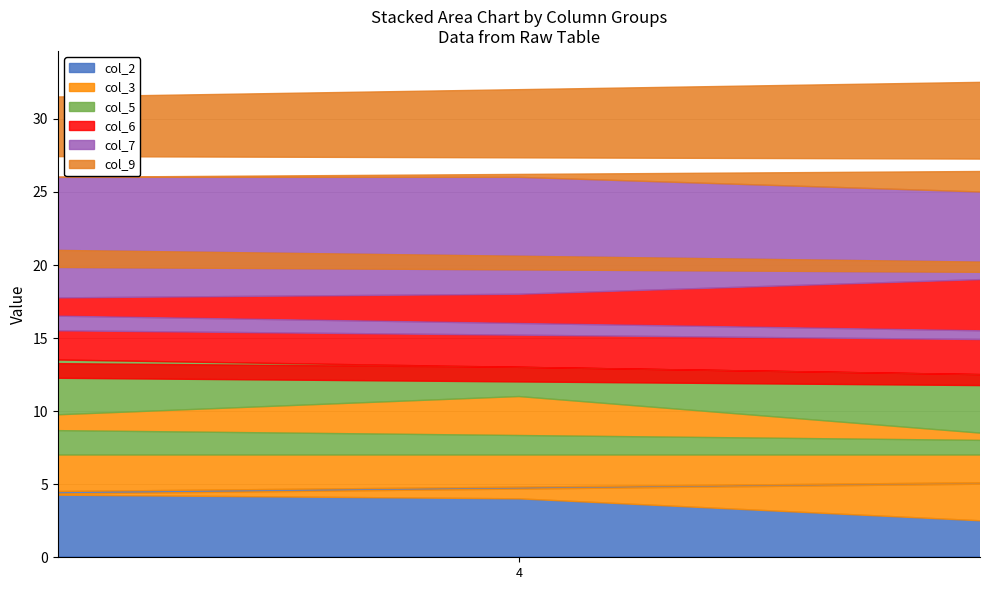

Which series has the largest range (max minus min)?

col_3